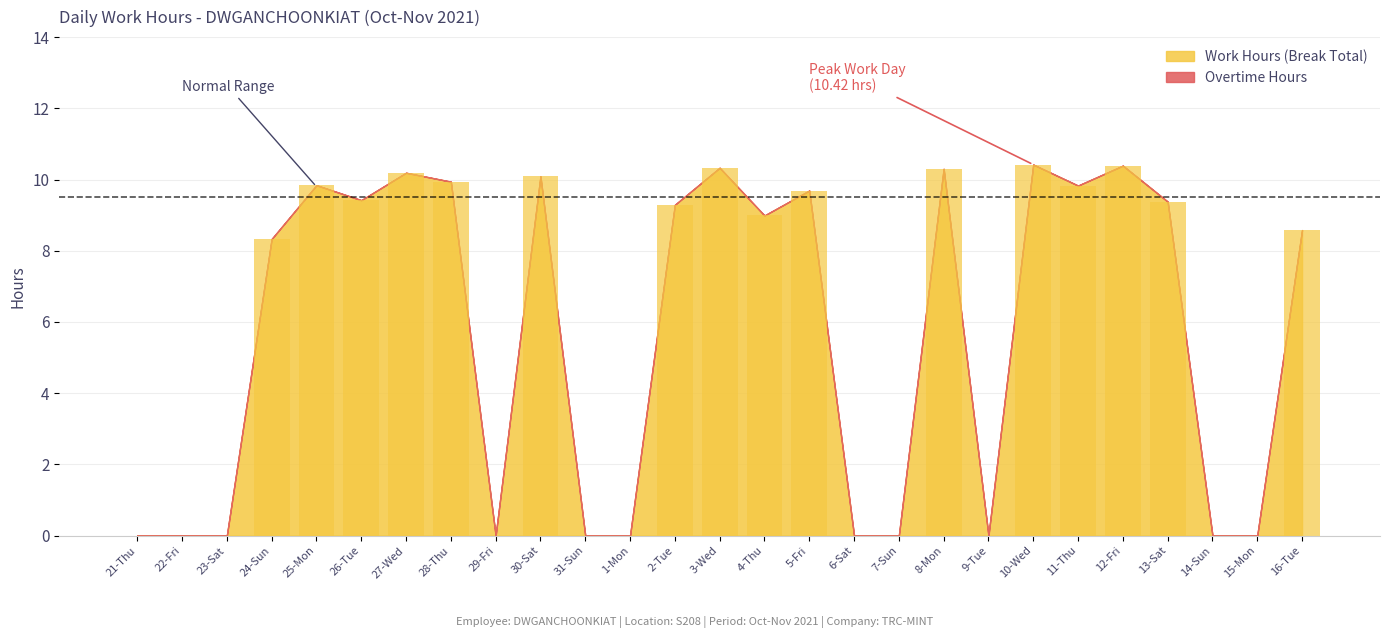

Does the chart contain stacked bars?

No